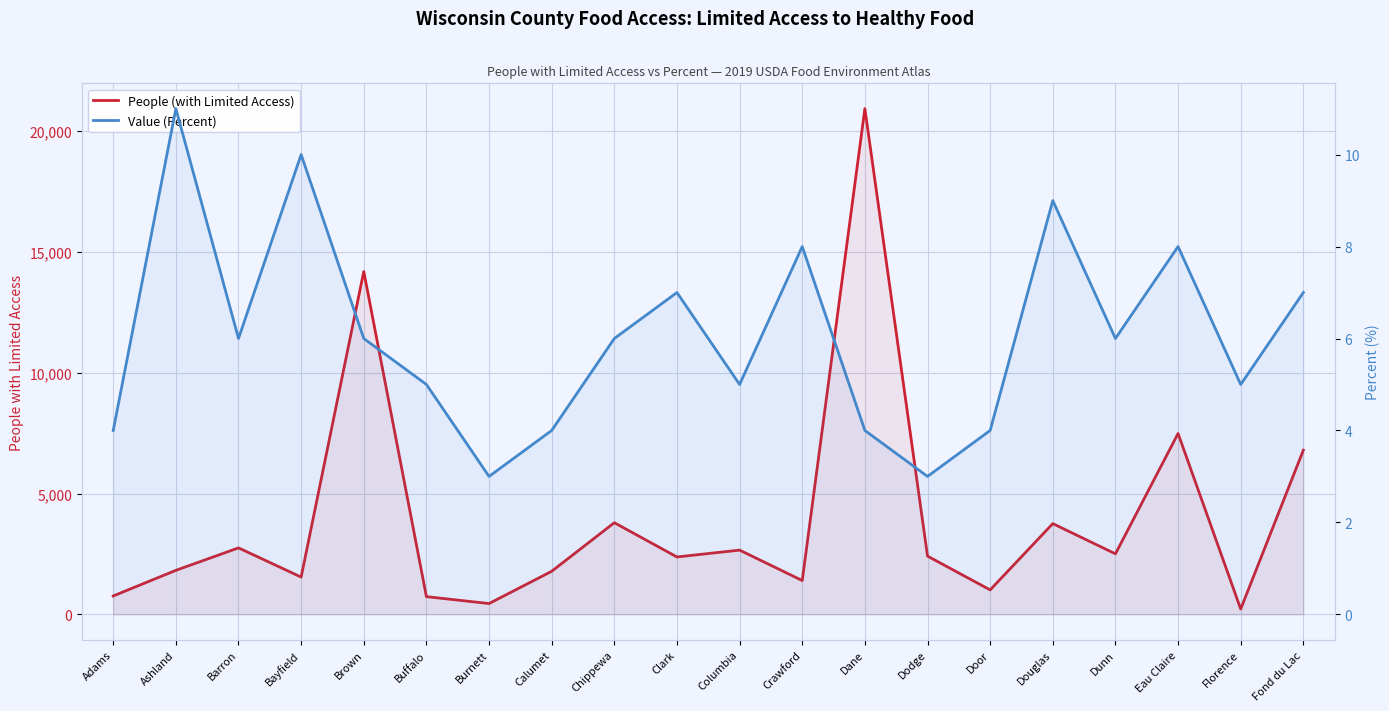

True or false: People (with Limited Access) has more than 0 interior local peaks.

True